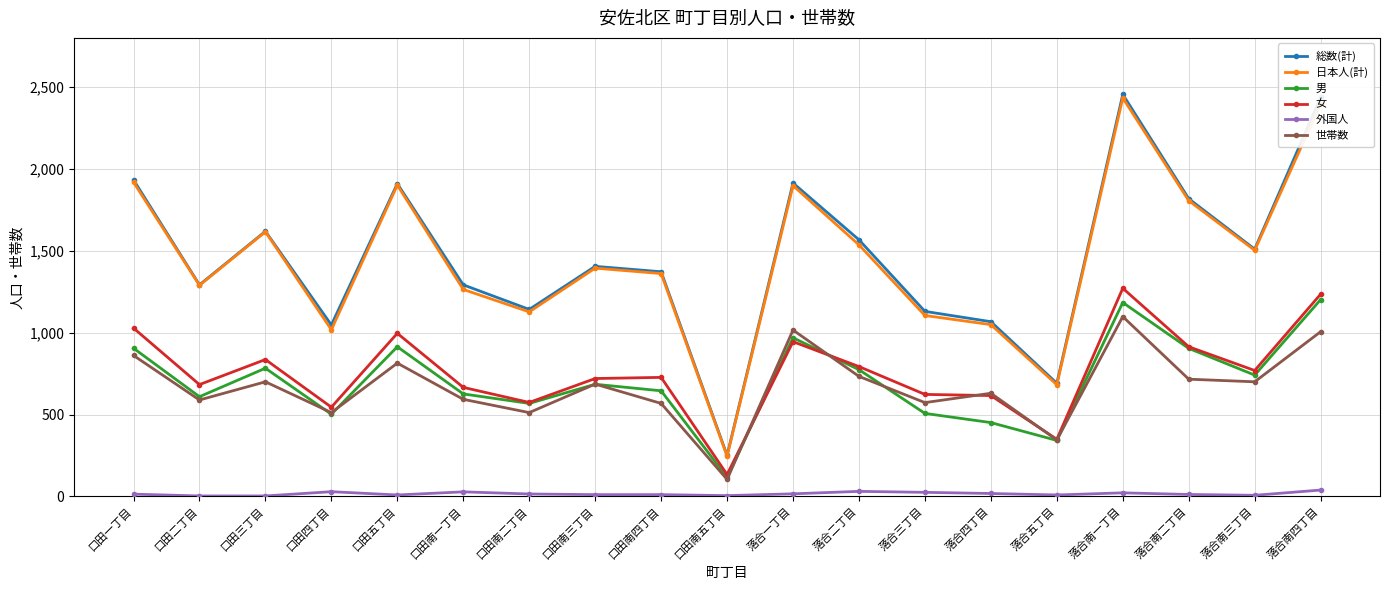

What is the label of the 15th point from the right?

口田五丁目